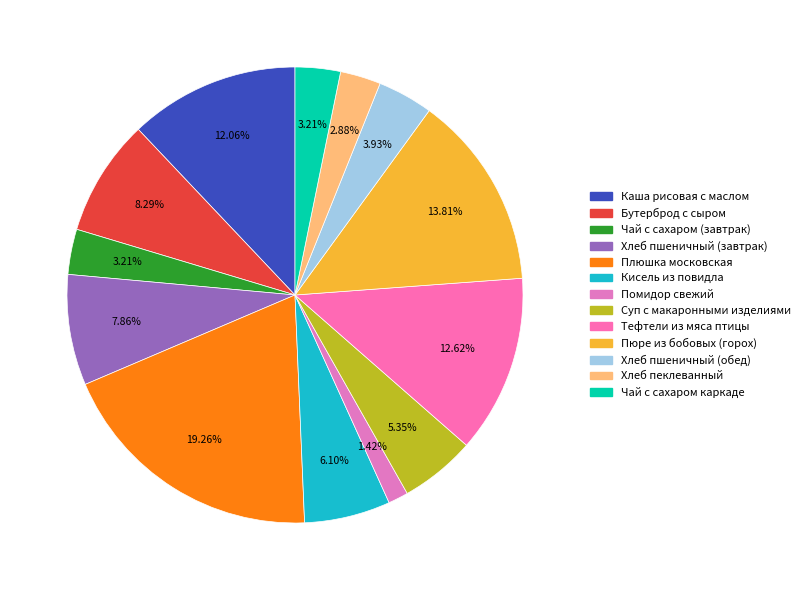

Which category has the biggest portion of the pie?

Плюшка московская